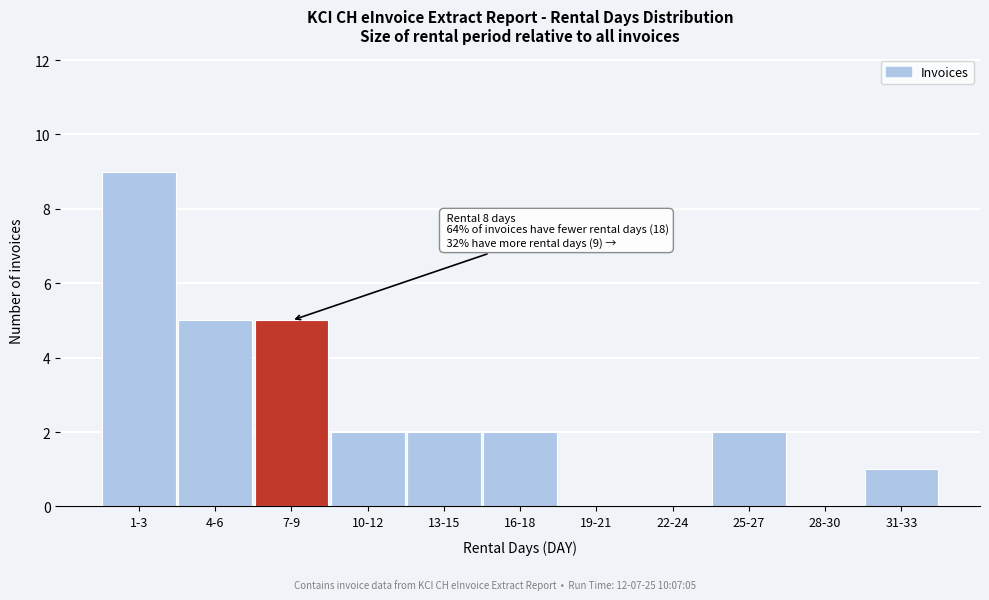

Reading right to left, list all the values displayed in this chart.

31-33=1	28-30=0	25-27=2	22-24=0	19-21=0	16-18=2	13-15=2	10-12=2	7-9=5	4-6=5	1-3=9